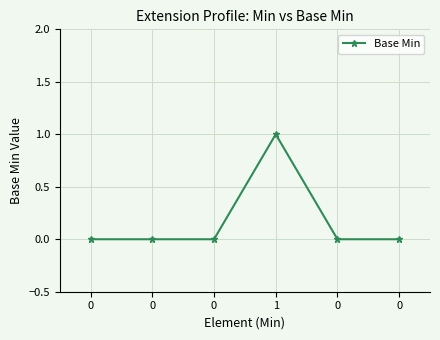

What is the label of the 3rd point from the right?

1